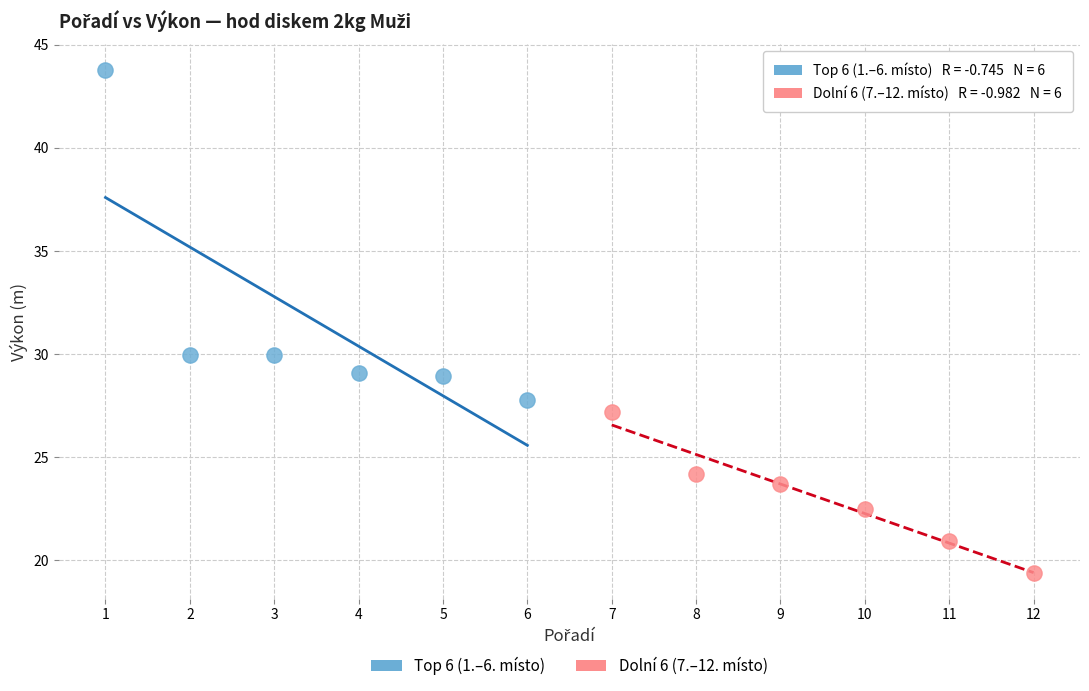

What are all the series names shown in the legend?

Top 6 (1.–6. místo), Dolní 6 (7.–12. místo)